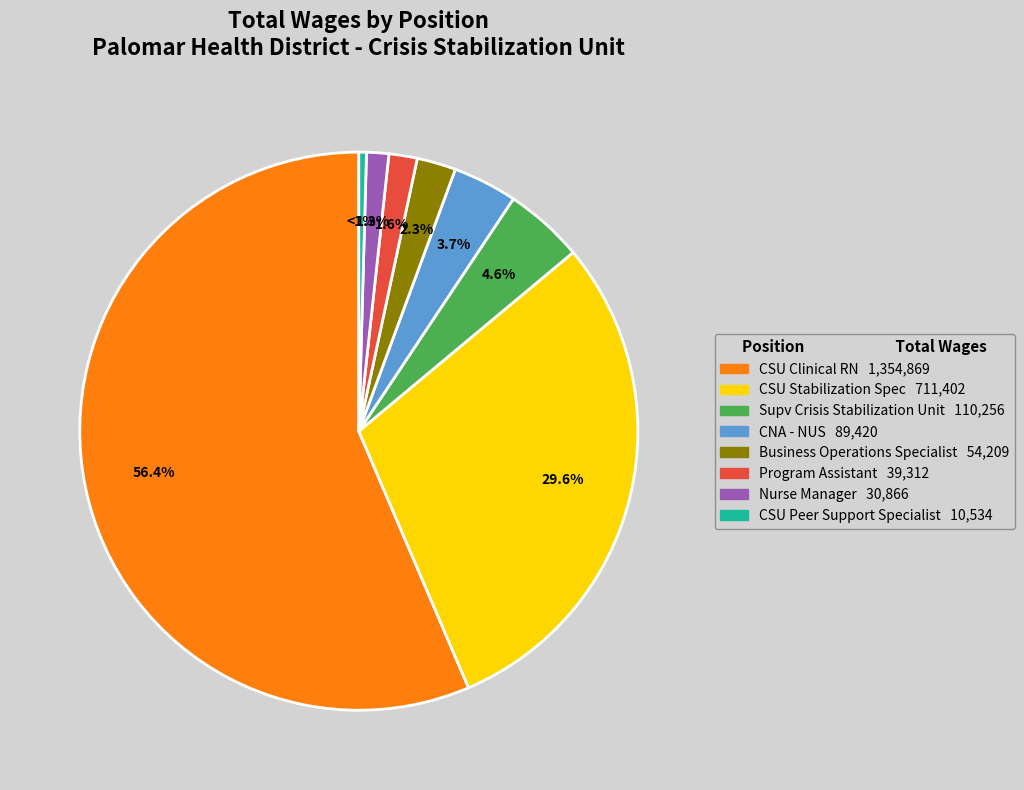

What is the ratio of the value at CSU Peer Support Specialist to the value at Program Assistant?

0.3